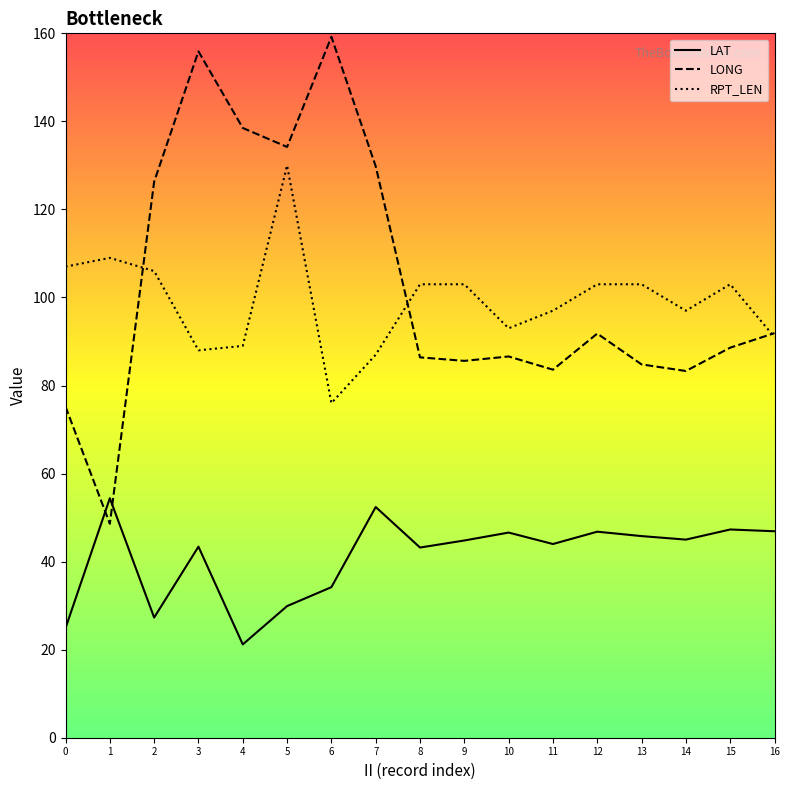

What is the highest value of the LAT series?

54.4